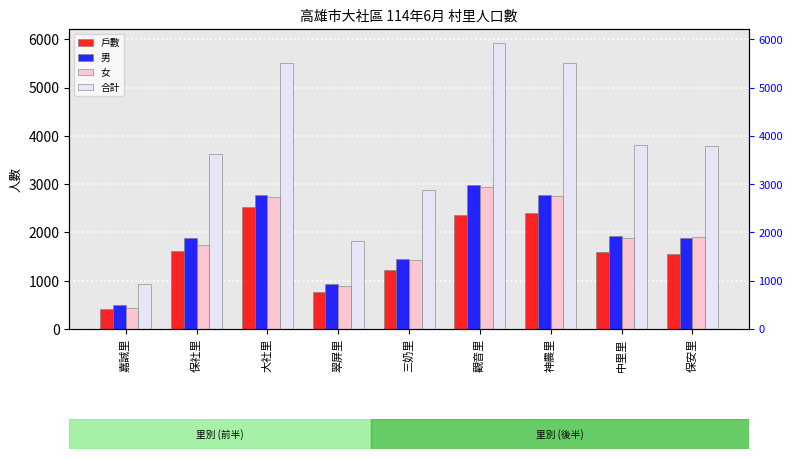

What position from the right is 神農里?

3